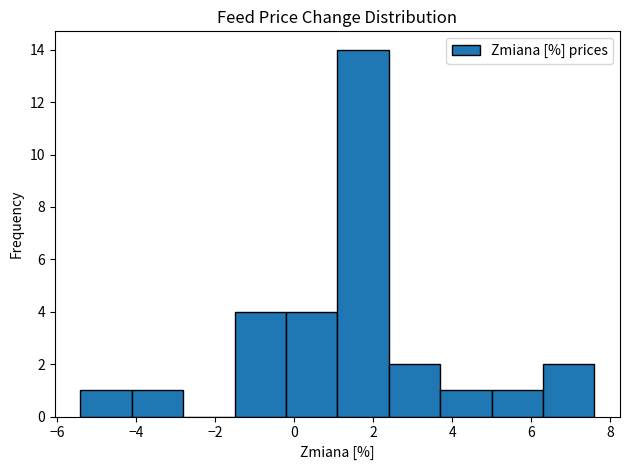

Reading left to right, list every bar in this chart as the range it spans on the x-axis followed by its height. Neither the bar edges nor the heights are printed on the chart, so give them approximately, as read against the axes.

-5.4 to -4.2: 1
-4.2 to -2.8: 1
-2.8 to -1.6: 0
-1.6 to -0.2: 4
-0.2 to 1.0: 4
1.0 to 2.4: 14
2.4 to 3.6: 2
3.6 to 5.0: 1
5.0 to 6.2: 1
6.2 to 7.6: 2